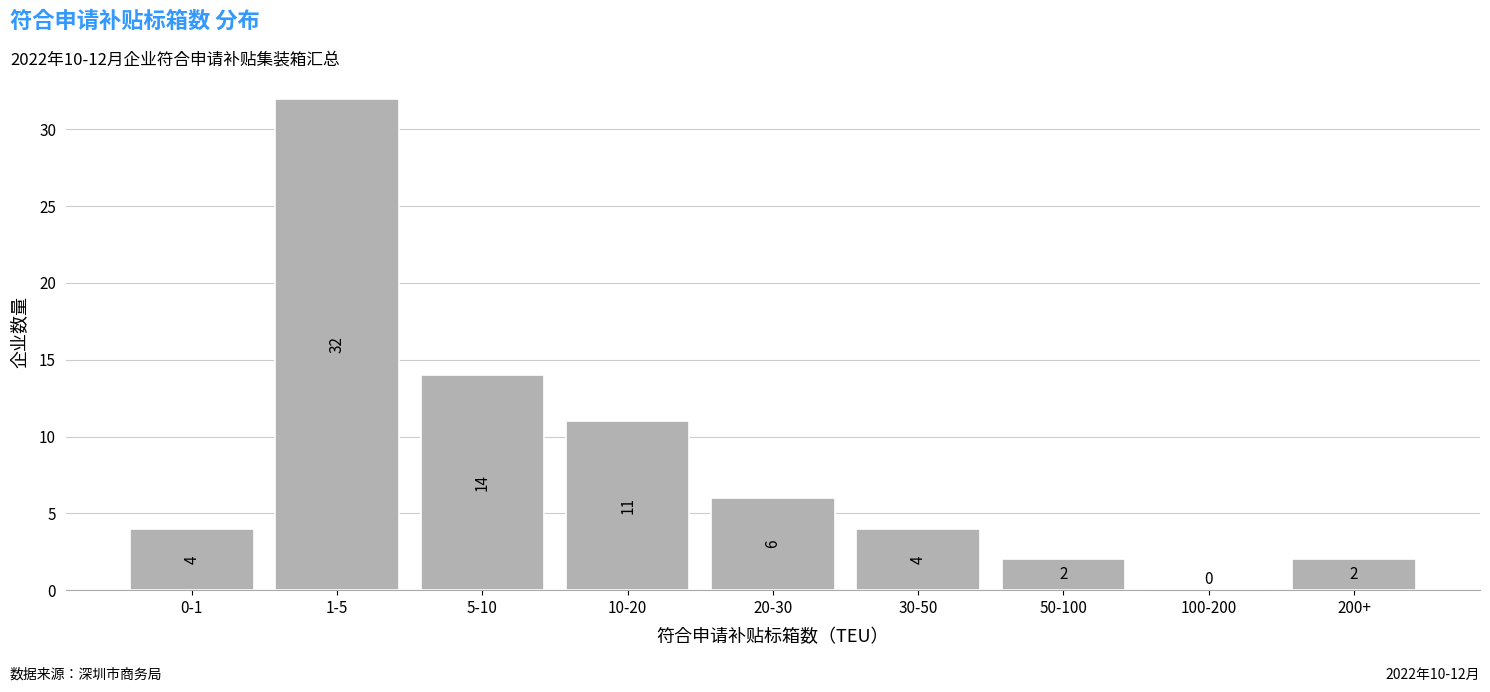

Reading left to right, transcribe all the data shown in this chart.

0-1=4	1-5=32	5-10=14	10-20=11	20-30=6	30-50=4	50-100=2	100-200=0	200+=2